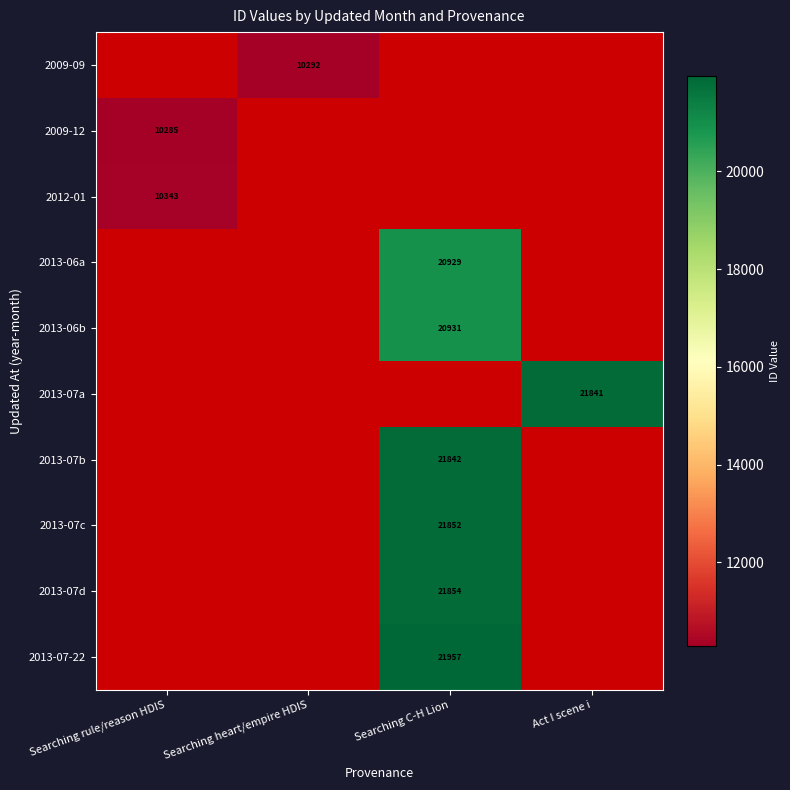

The value of 2013-07a at Act I scene i is 21841. True or false?

True